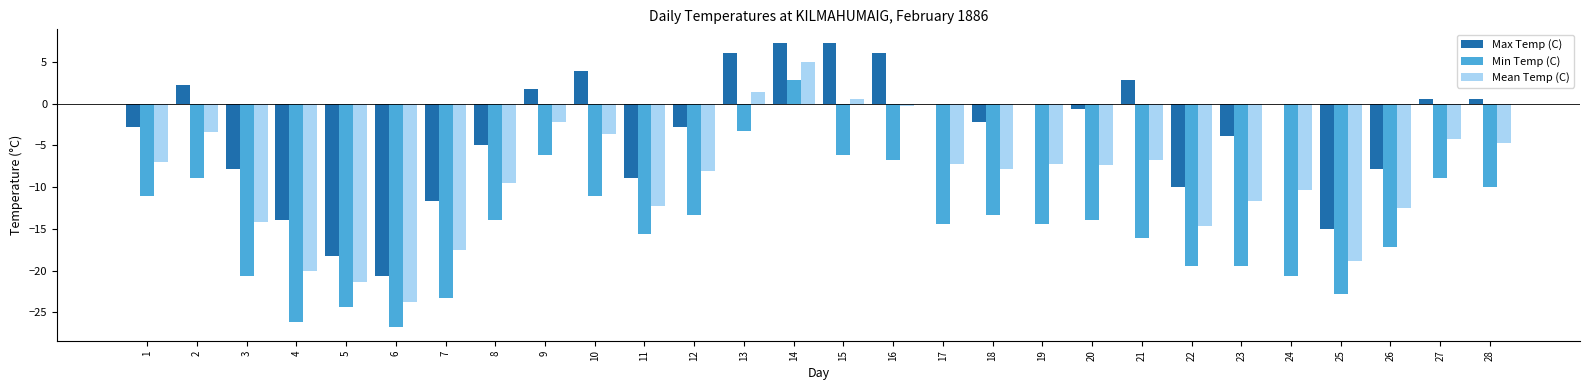

Which series has the largest total across all categories?

Max Temp (C)